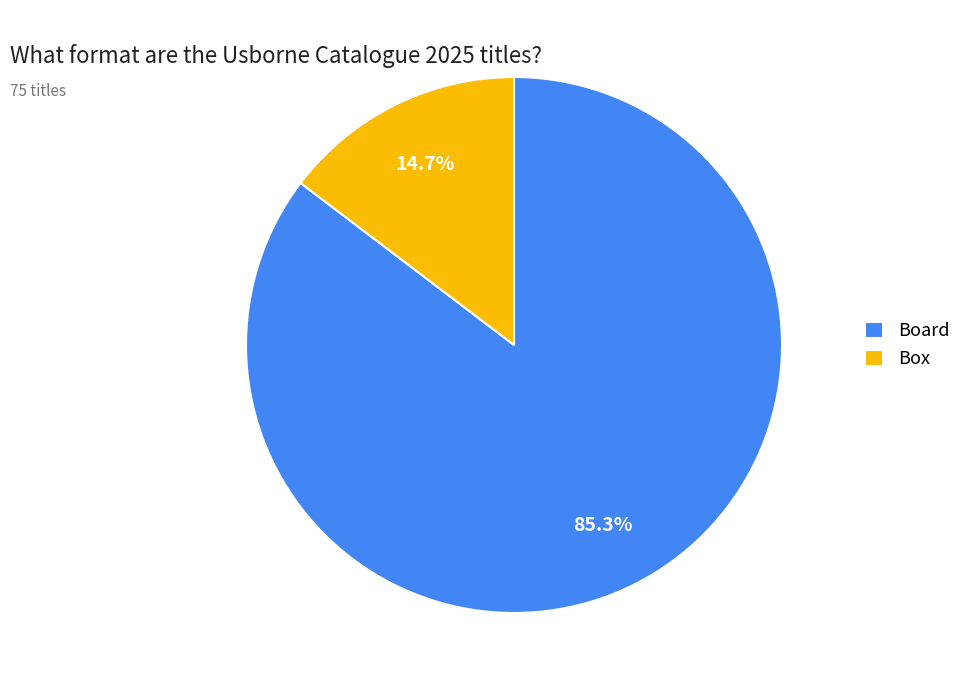

Which category has the biggest portion of the pie?

Board